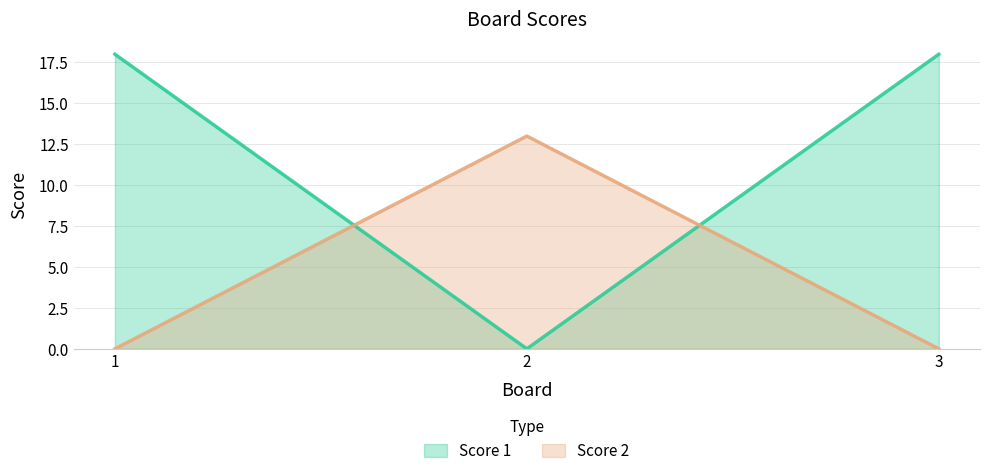

Is the value of Score 1 at 1 greater than the value of Score 2 at 2?

Yes